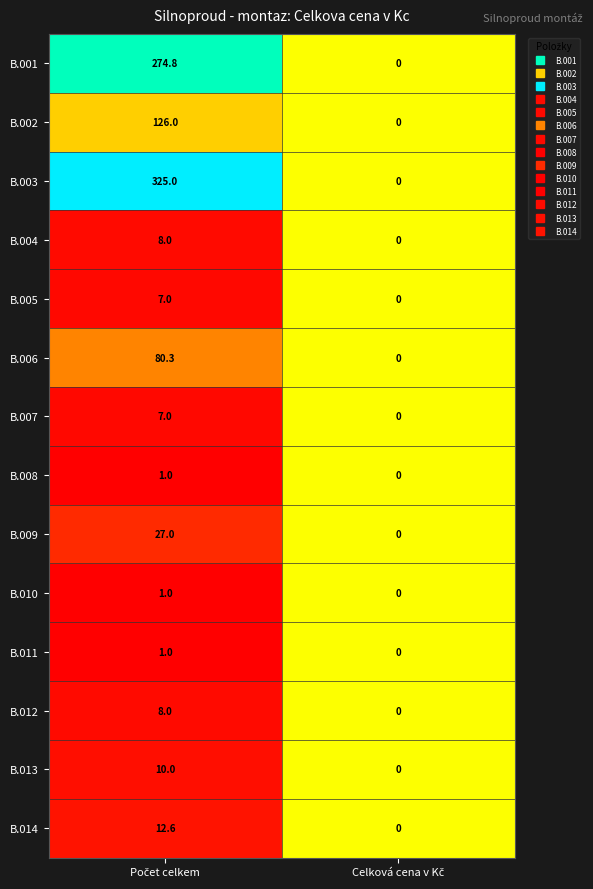

Which series has the largest total across all categories?

B.003